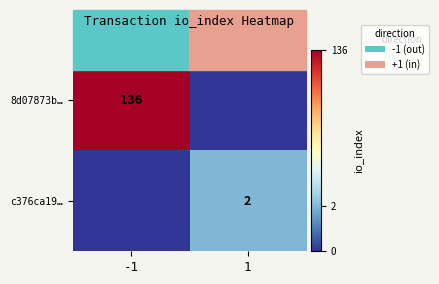

Is it true that 8d07873b… equals 66 at -1?

False